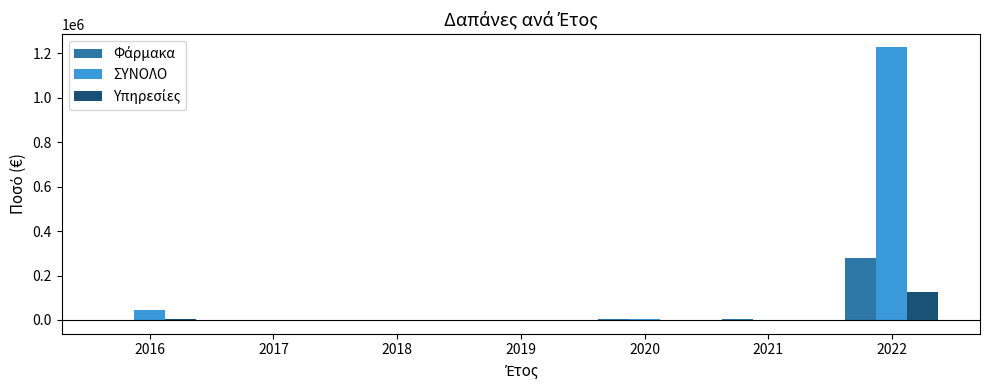

What is the spread (max minus min) of values at 2018?

75.7